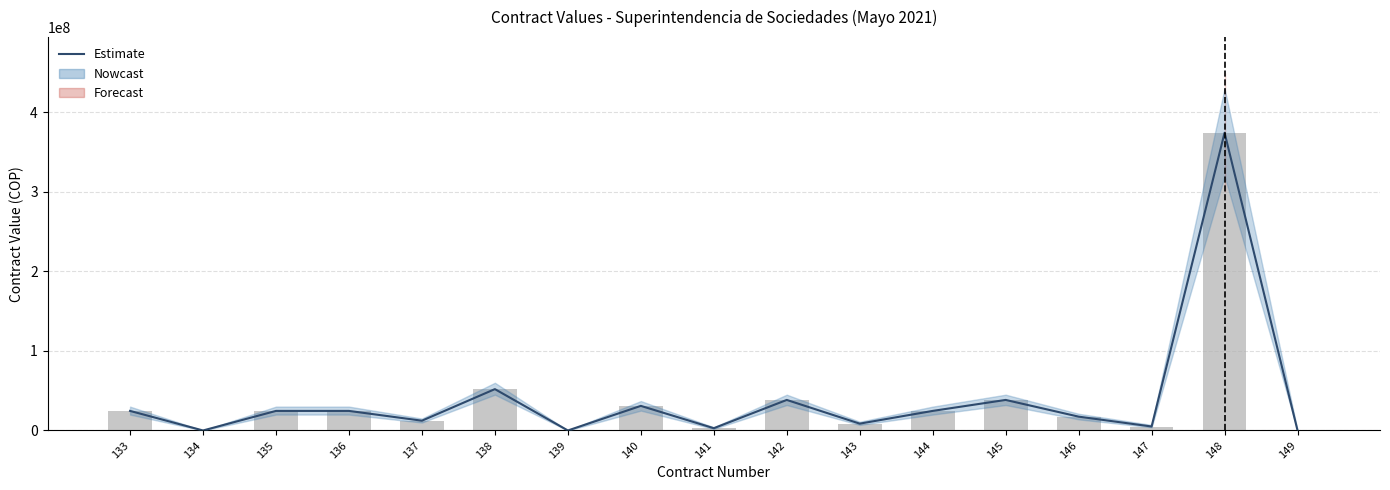

Read the value at 141.

2871000.0